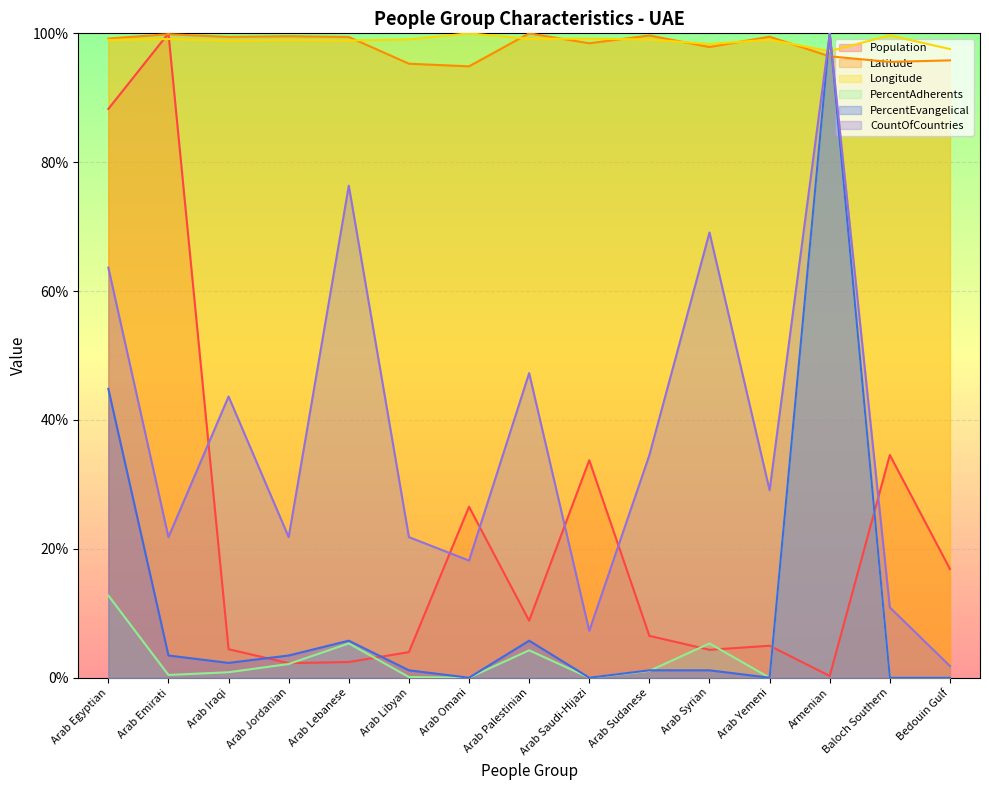

The Population series shows 2.4 at Arab Lebanese. True or false?

True